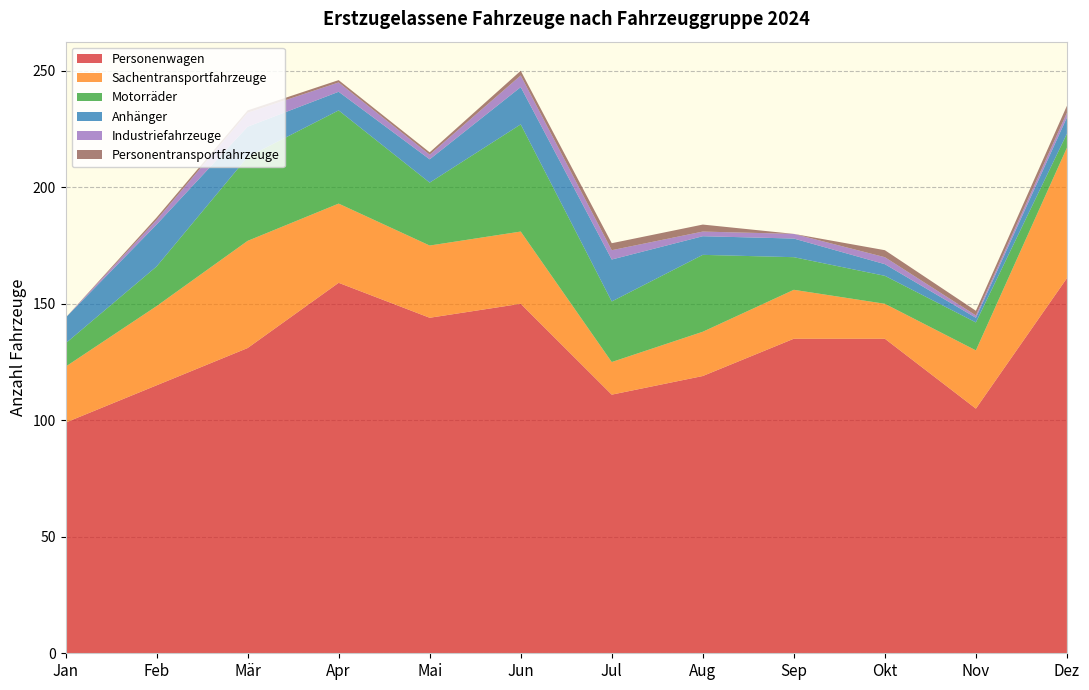

Reading left to right, extract all data points from this chart.

Personenwagen: 99	115	131	159	144	150	111	119	135	135	105	161
Sachentransportfahrzeuge: 24	34	46	34	31	31	14	19	21	15	25	56
Motorräder: 10	17	36	40	27	46	26	33	14	12	12	6
Anhänger: 11	18	13	8	10	16	18	8	8	5	2	7
Industriefahrzeuge: 0	2	6	4	2	5	4	2	2	3	1	2
Personentransportfahrzeuge: 0	1	1	1	1	2	3	3	0	3	2	3